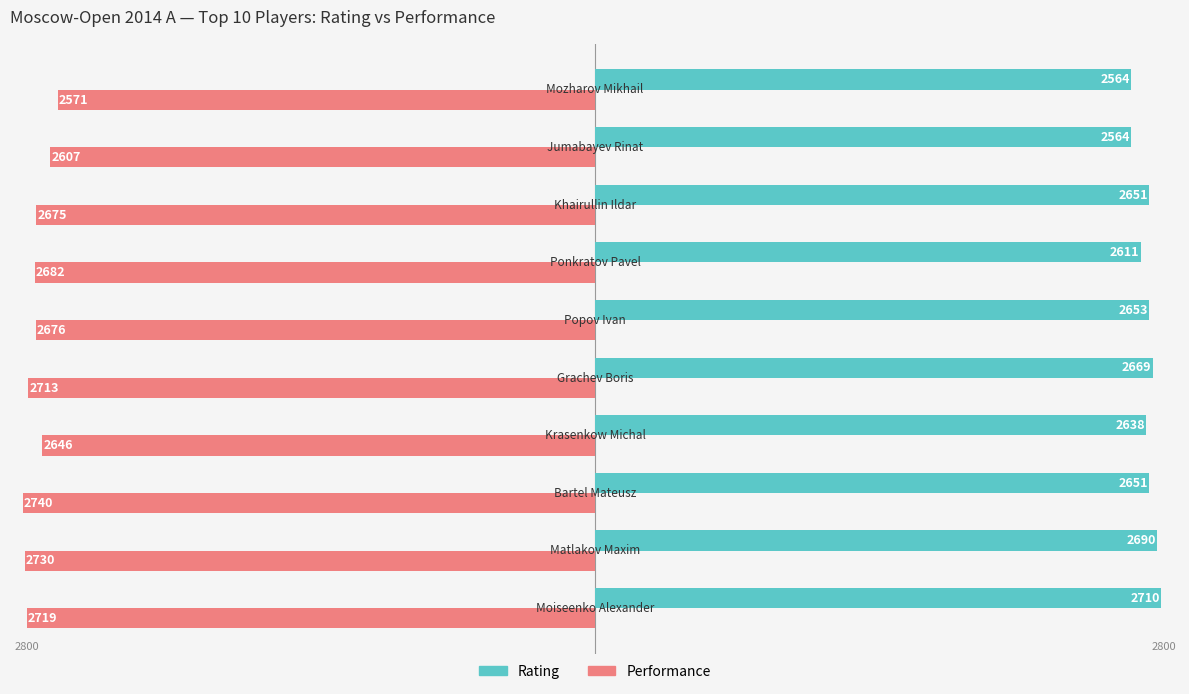

Which series has the widest spread of values?

Performance